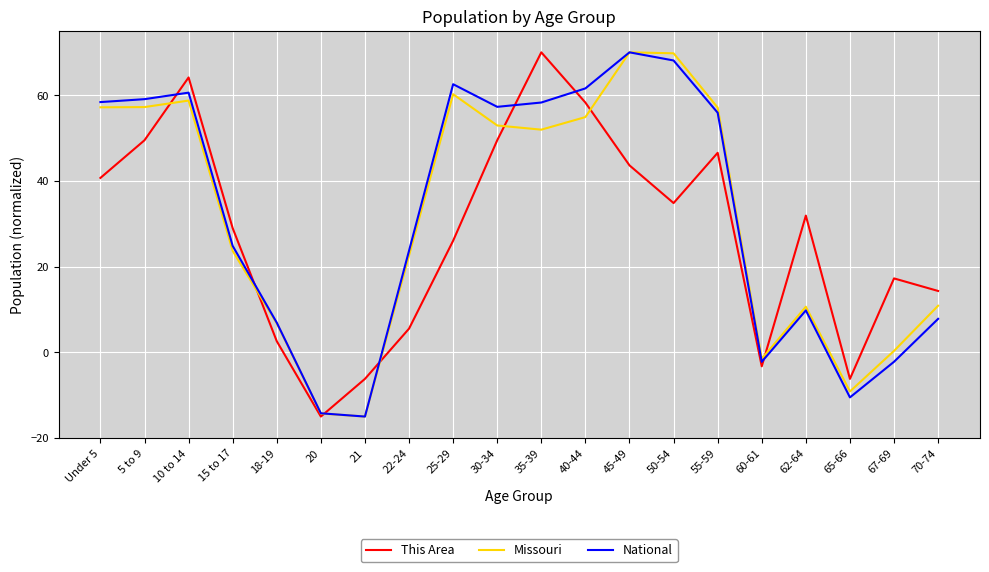

In Missouri, how many points are higher than both neighbors (excluding endpoints)?

4